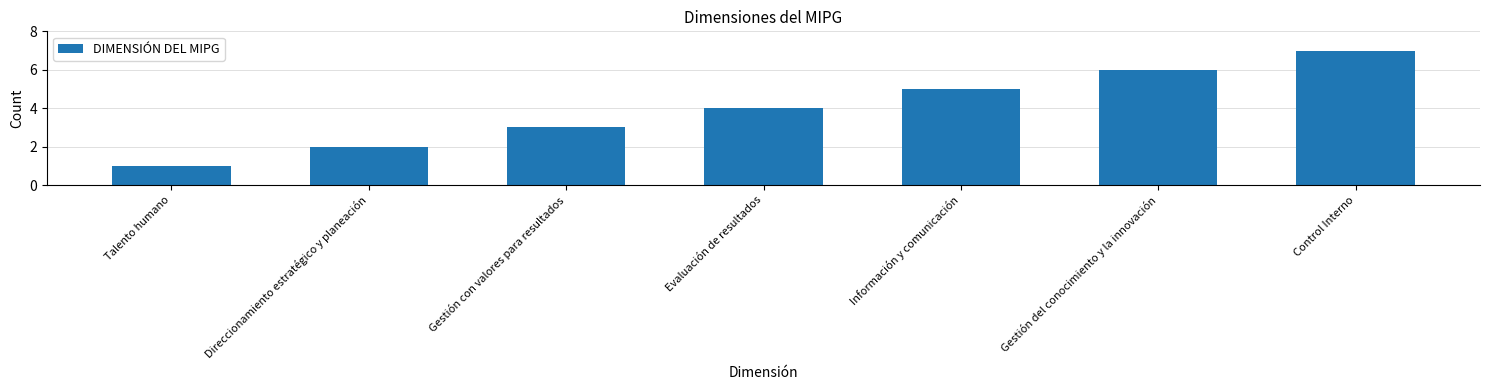

Between Gestión del conocimiento y la innovación and Direccionamiento estratégico y planeación, which is larger?

Gestión del conocimiento y la innovación